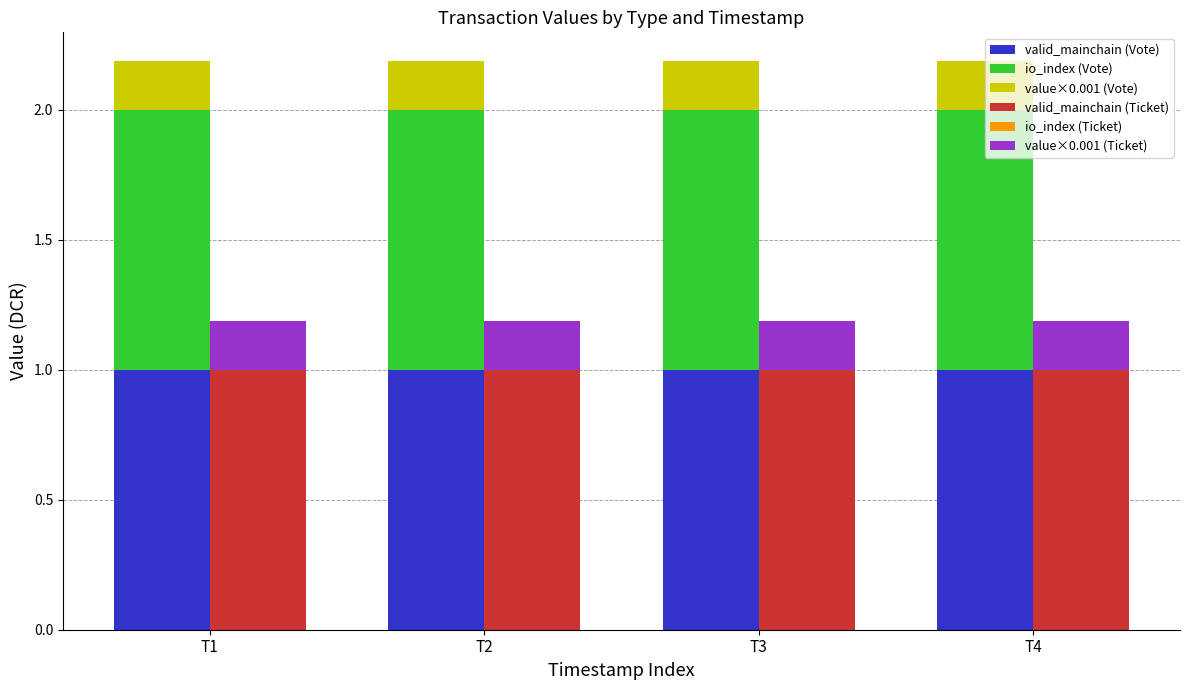

Which series has the largest range (max minus min)?

valid_mainchain (Vote)